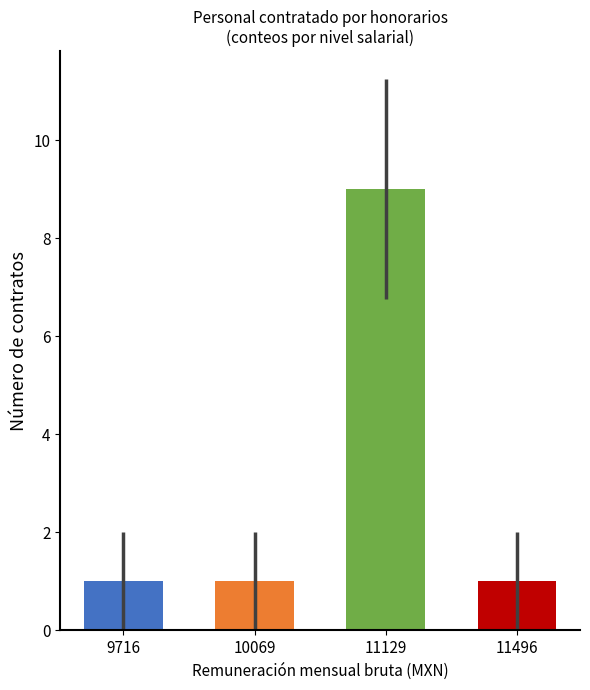

Reading left to right, extract all data points from this chart.

9716=1	10069=1	11129=9	11496=1